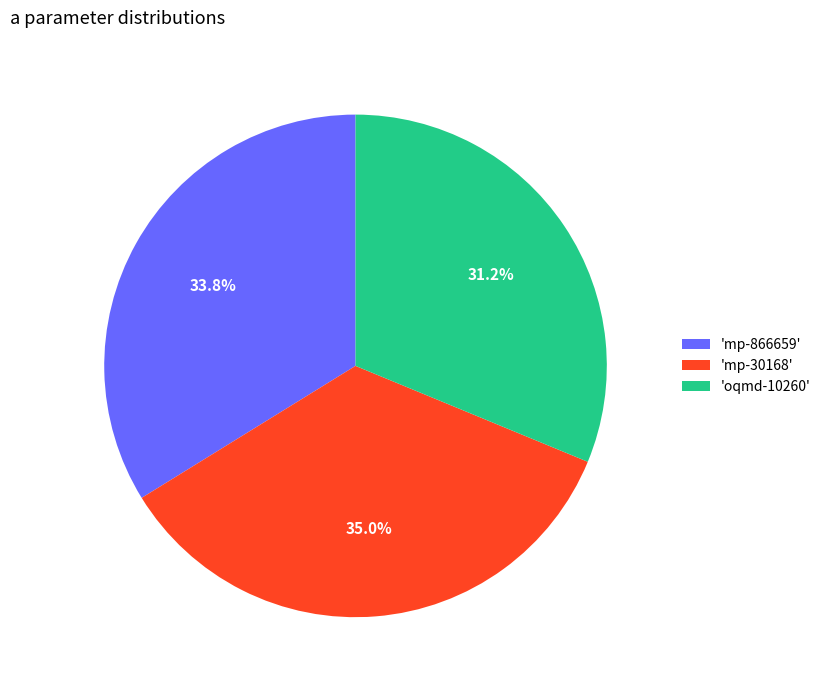

How many slices are in this pie chart?

3